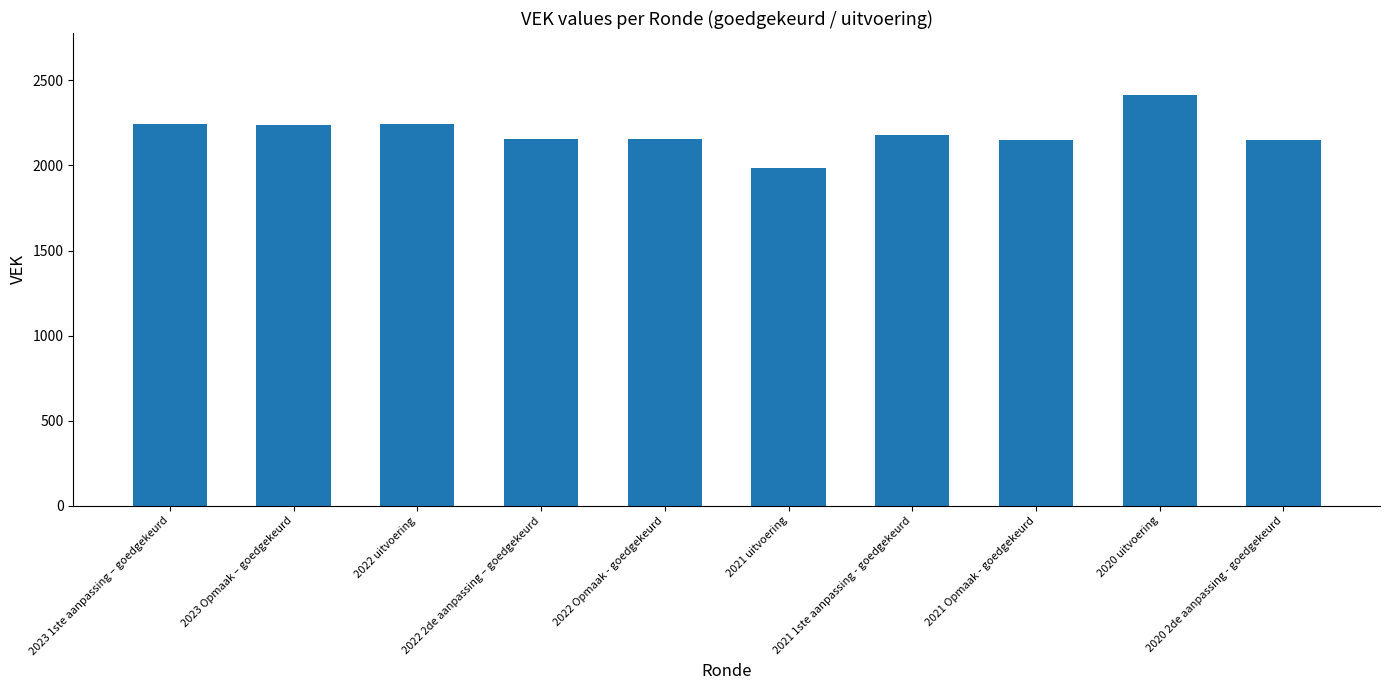

True or false: the data shows 2913 at 2022 2de aanpassing – goedgekeurd.

False